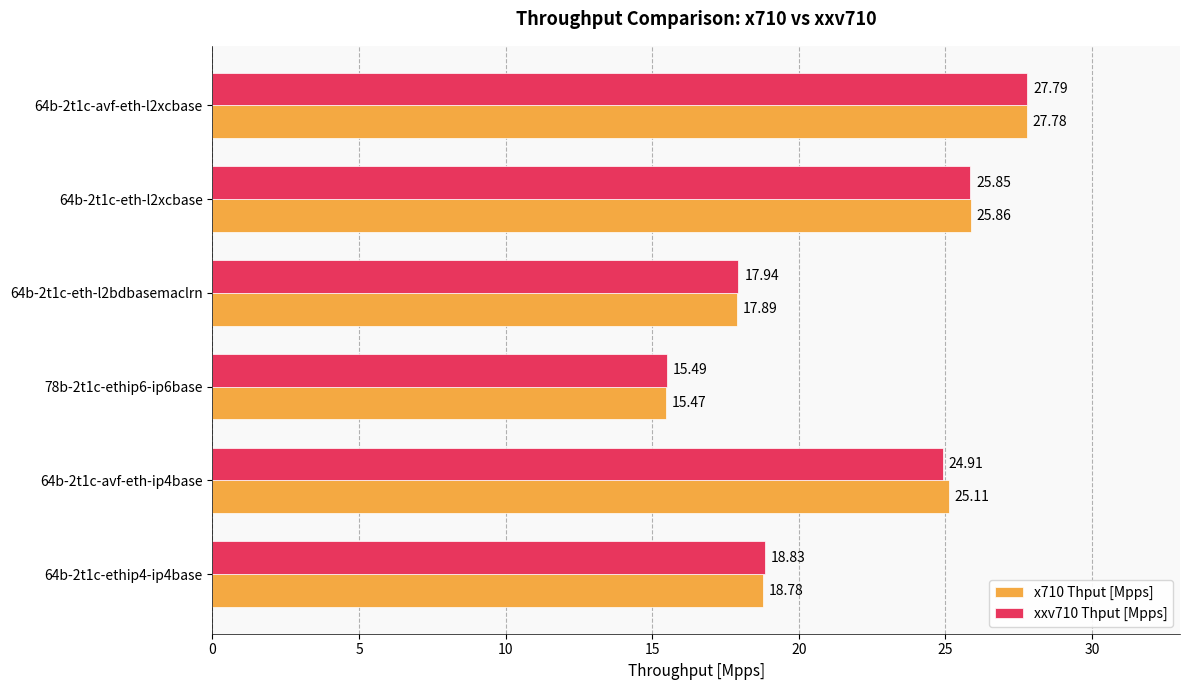

Which series has the largest range (max minus min)?

x710 Thput [Mpps]